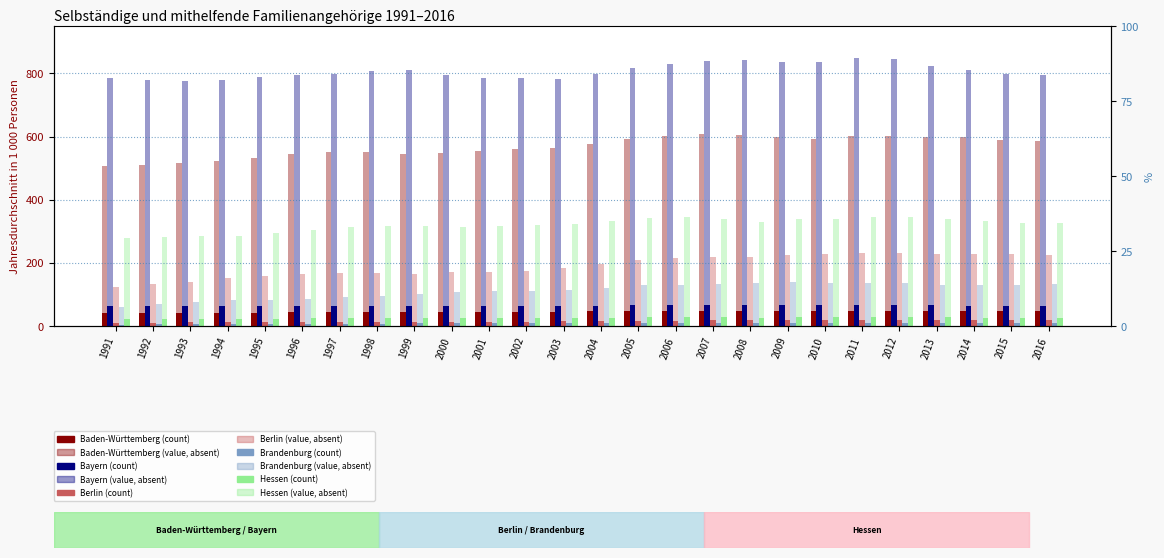

Is it true that Berlin equals 13.4 at 1997?

True